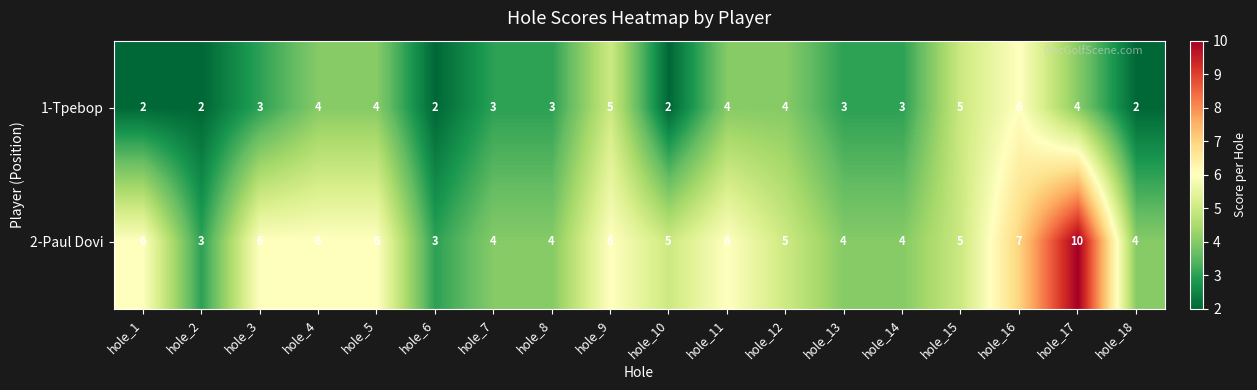

List the series in order of their peak value, highest first.

2-Paul Dovi, 1-Tpebop